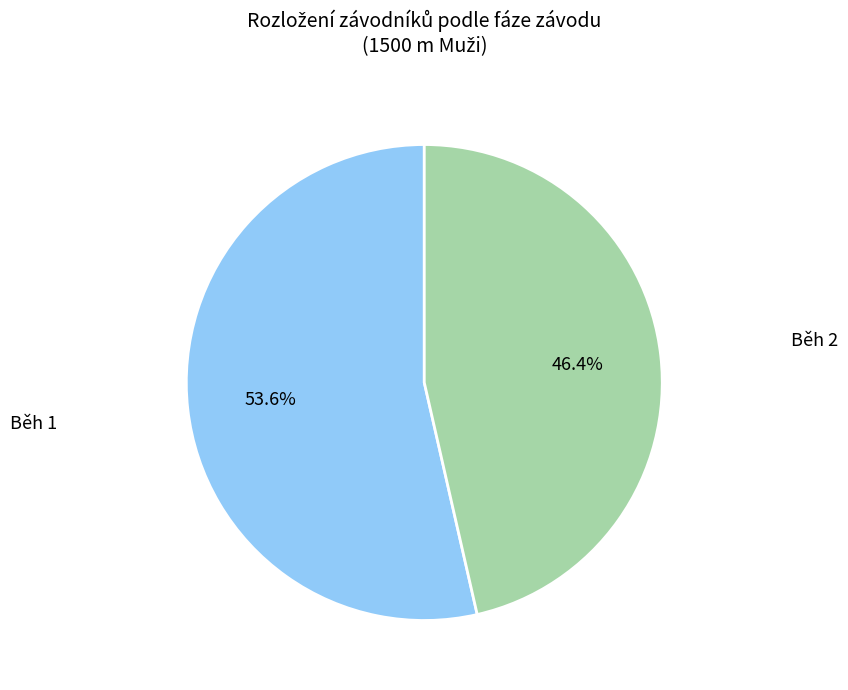

Rank the categories by value from highest to lowest.

Běh 1, Běh 2